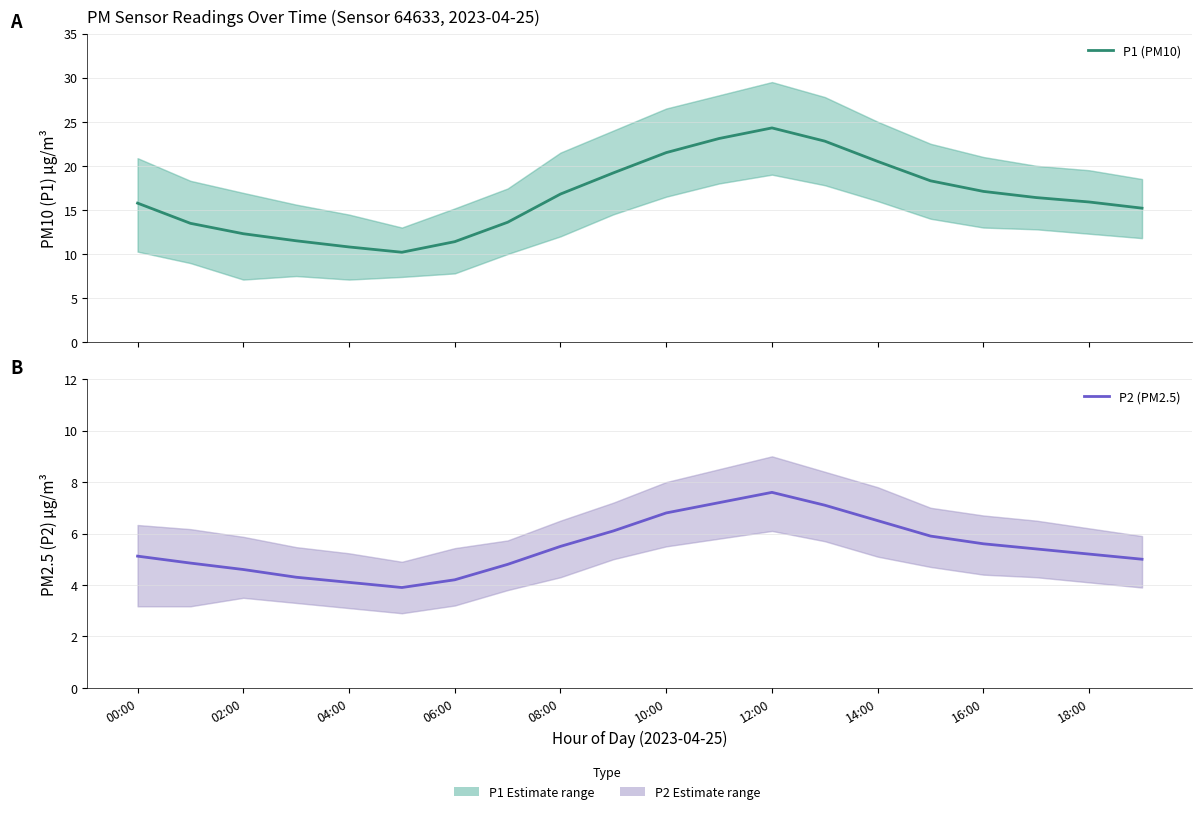

True or false: P2 (PM2.5) has a value of 2.6 at 12:00.

False